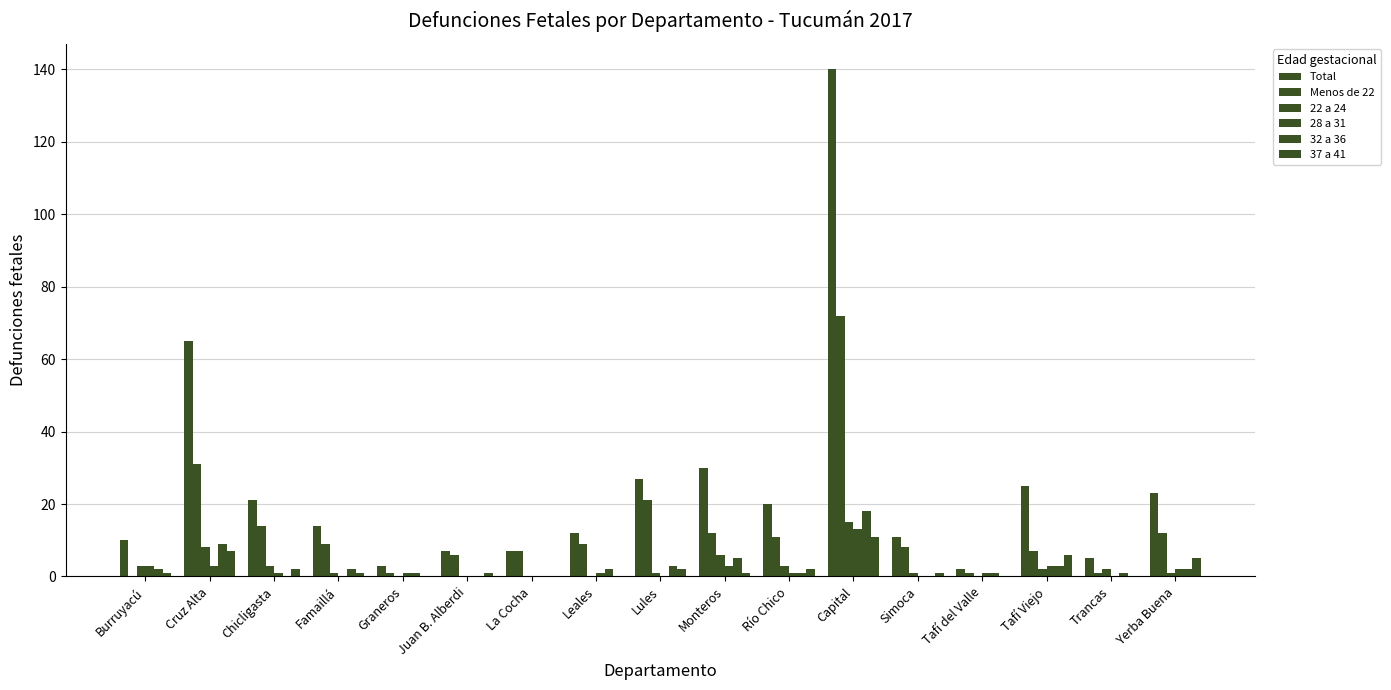

Reading left to right, transcribe all the data shown in this chart.

Total: Burruyacú=10	Cruz Alta=65	Chicligasta=21	Famaillá=14	Graneros=3	Juan B. Alberdi=7	La Cocha=7	Leales=12	Lules=27	Monteros=30	Río Chico=20	Capital=140	Simoca=11	Tafí del Valle=2	Tafí Viejo=25	Trancas=5	Yerba Buena=23
Menos de 22: Burruyacú=0	Cruz Alta=31	Chicligasta=14	Famaillá=9	Graneros=1	Juan B. Alberdi=6	La Cocha=7	Leales=9	Lules=21	Monteros=12	Río Chico=11	Capital=72	Simoca=8	Tafí del Valle=1	Tafí Viejo=7	Trancas=1	Yerba Buena=12
22 a 24: Burruyacú=3	Cruz Alta=8	Chicligasta=3	Famaillá=1	Graneros=0	Juan B. Alberdi=0	La Cocha=0	Leales=0	Lules=1	Monteros=6	Río Chico=3	Capital=15	Simoca=1	Tafí del Valle=0	Tafí Viejo=2	Trancas=2	Yerba Buena=1
28 a 31: Burruyacú=3	Cruz Alta=3	Chicligasta=1	Famaillá=0	Graneros=1	Juan B. Alberdi=0	La Cocha=0	Leales=1	Lules=0	Monteros=3	Río Chico=1	Capital=13	Simoca=0	Tafí del Valle=1	Tafí Viejo=3	Trancas=0	Yerba Buena=2
32 a 36: Burruyacú=2	Cruz Alta=9	Chicligasta=0	Famaillá=2	Graneros=1	Juan B. Alberdi=0	La Cocha=0	Leales=2	Lules=3	Monteros=5	Río Chico=1	Capital=18	Simoca=0	Tafí del Valle=1	Tafí Viejo=3	Trancas=1	Yerba Buena=2
37 a 41: Burruyacú=1	Cruz Alta=7	Chicligasta=2	Famaillá=1	Graneros=0	Juan B. Alberdi=1	La Cocha=0	Leales=0	Lules=2	Monteros=1	Río Chico=2	Capital=11	Simoca=1	Tafí del Valle=0	Tafí Viejo=6	Trancas=0	Yerba Buena=5